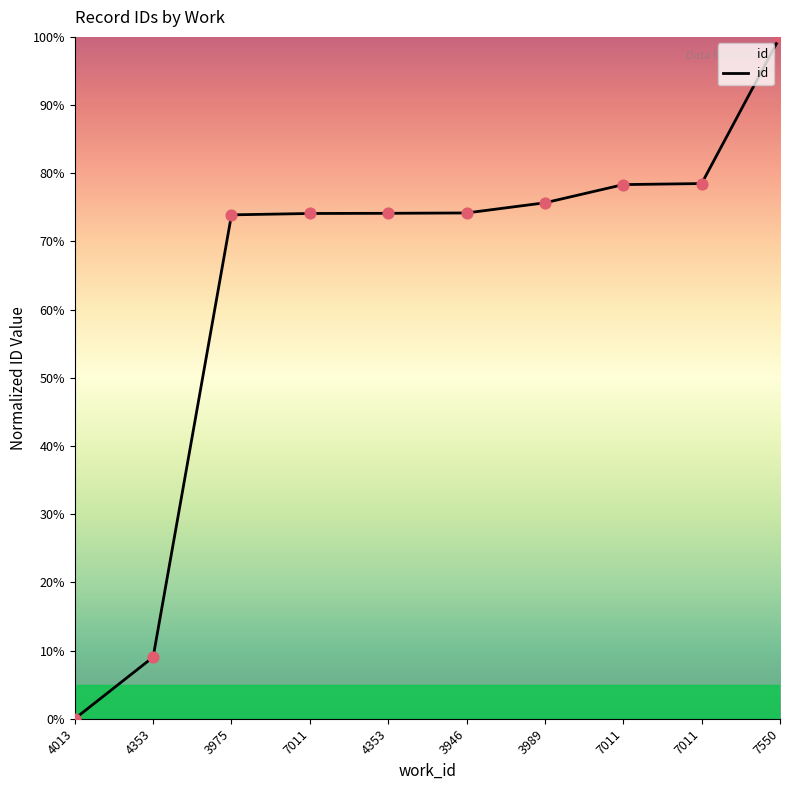

How many lines are shown in the chart?

1